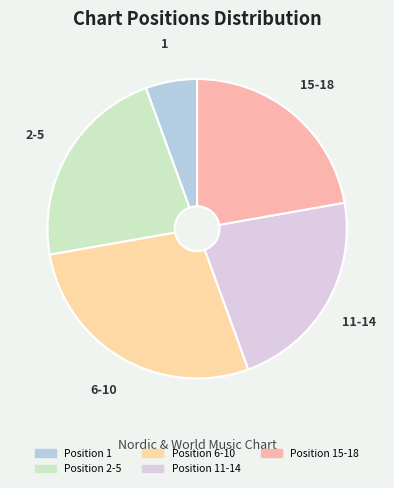

Count the number of slices in the pie.

5